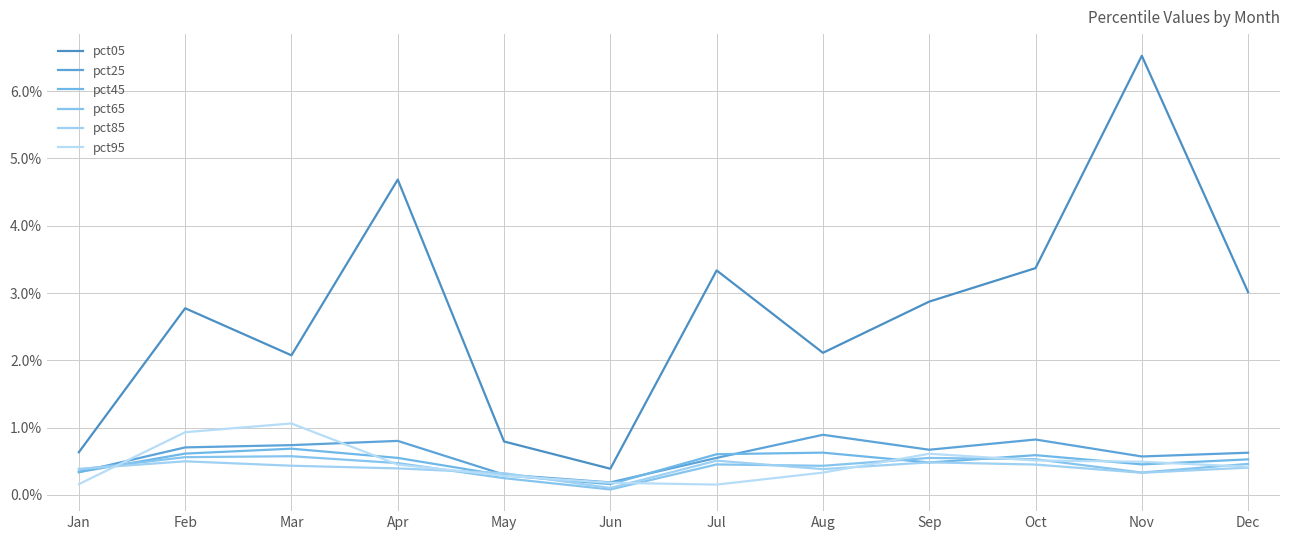

Rank the categories by pct95 value from lowest to highest.

Jul, Jan, Jun, May, Aug, Dec, Apr, Nov, Oct, Sep, Feb, Mar